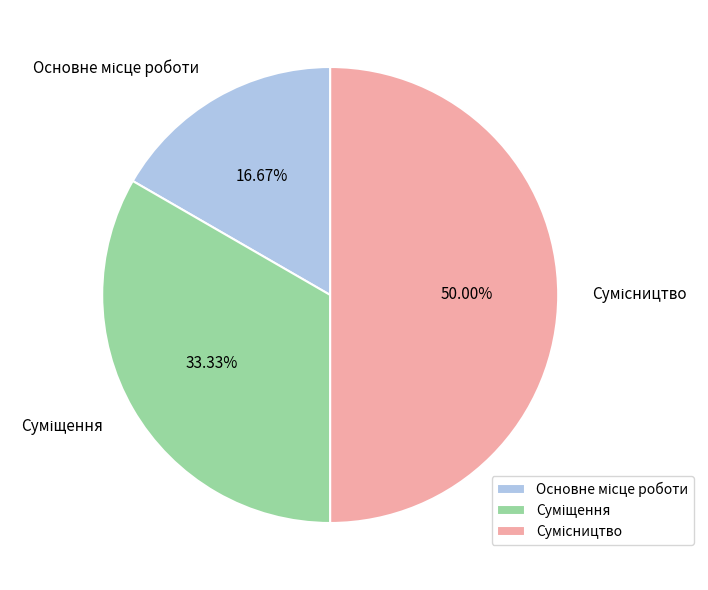

Count the number of slices in the pie.

3